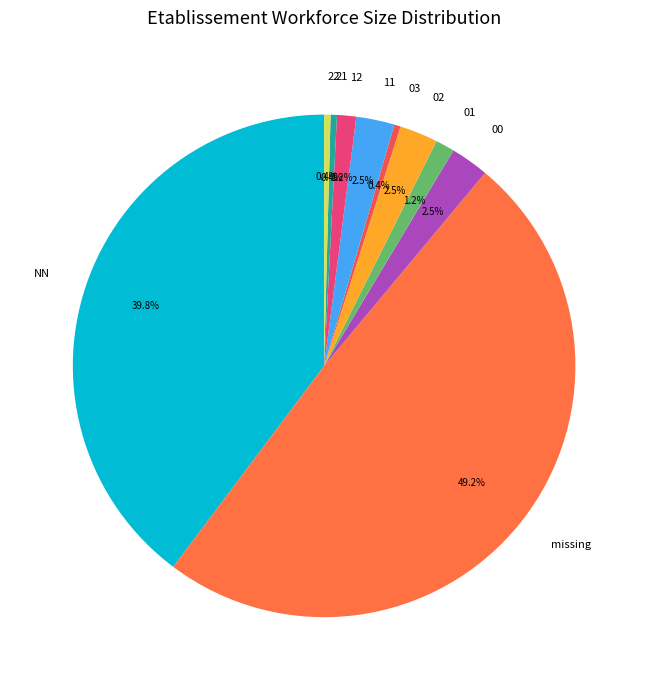

How many slices are in this pie chart?

10